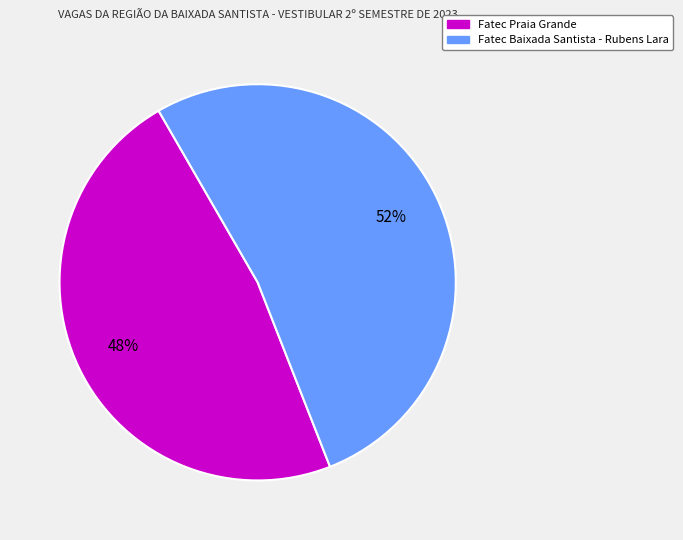

Is Fatec Praia Grande the majority of the pie?

No